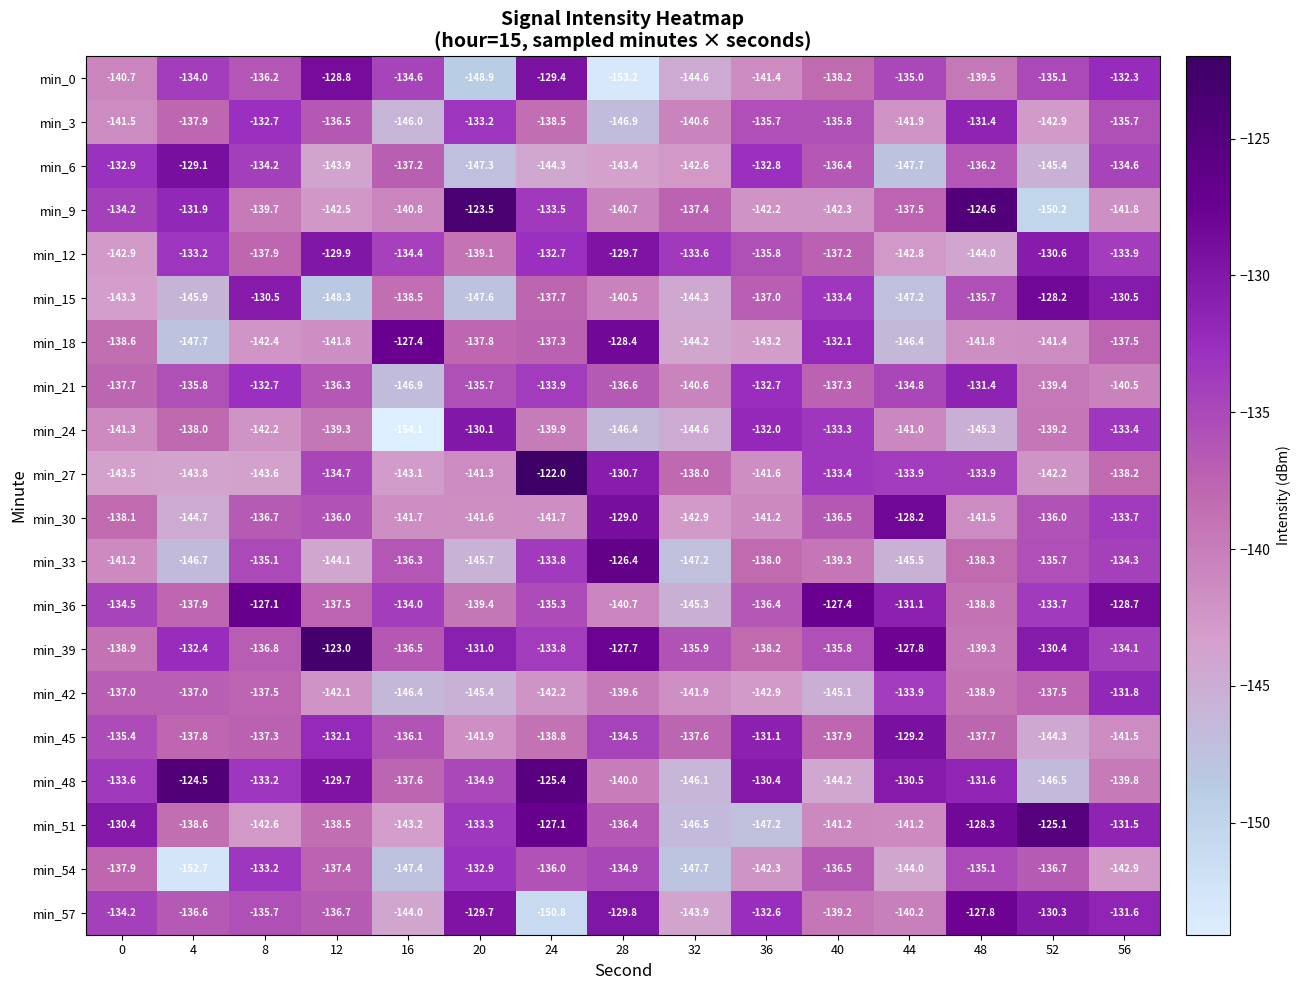

Between 40 and 44, which series saw the biggest shift?

min_18